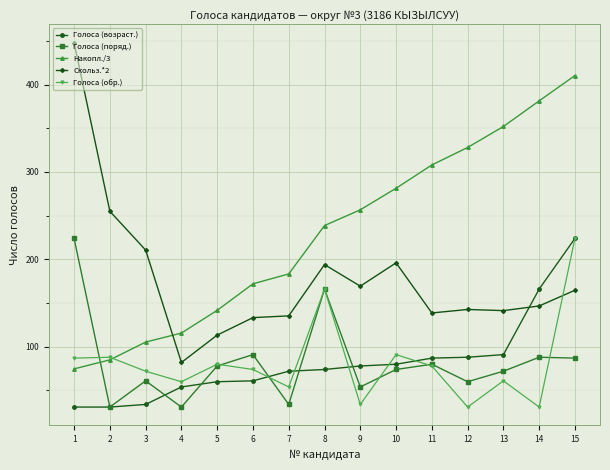

Read the Голоса (поряд.) value at 10.

74.0